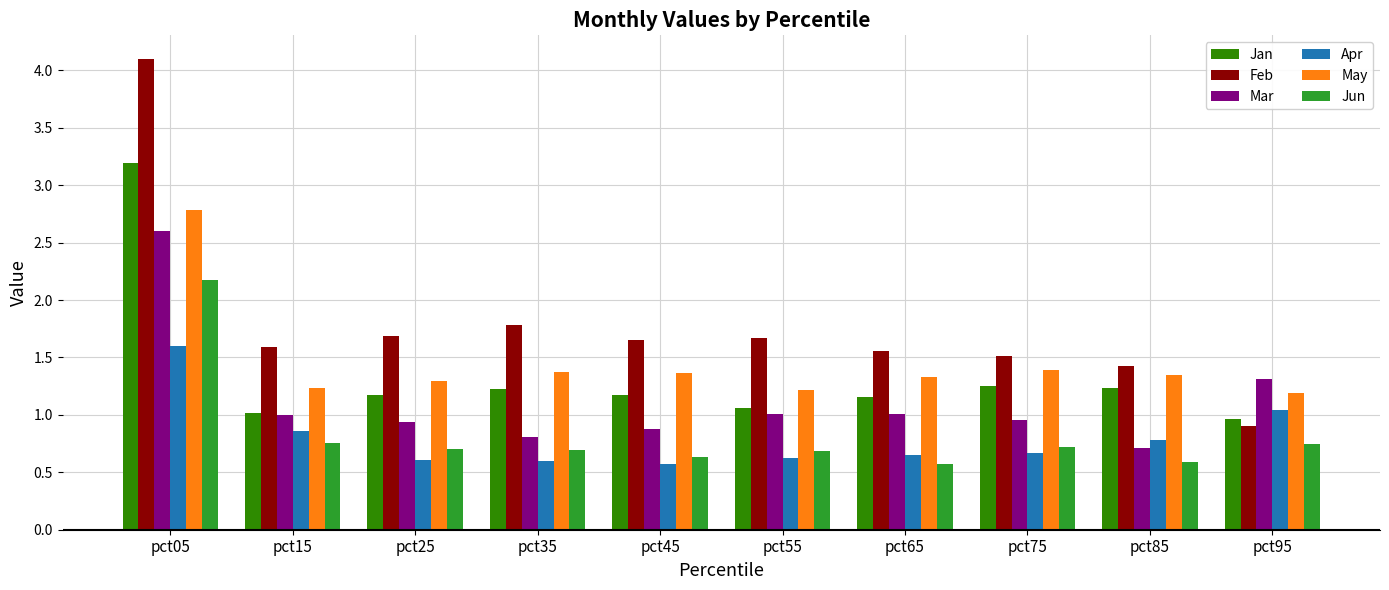

What is the average value of the May series?

1.5